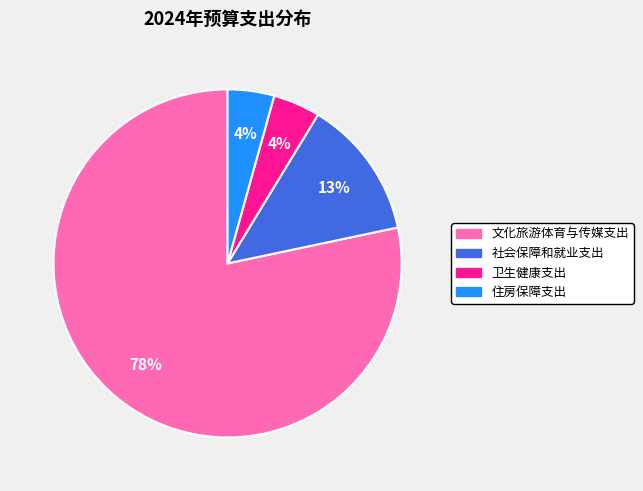

Approximately how many times larger is the value at 住房保障支出 compared to 社会保障和就业支出?

0.3